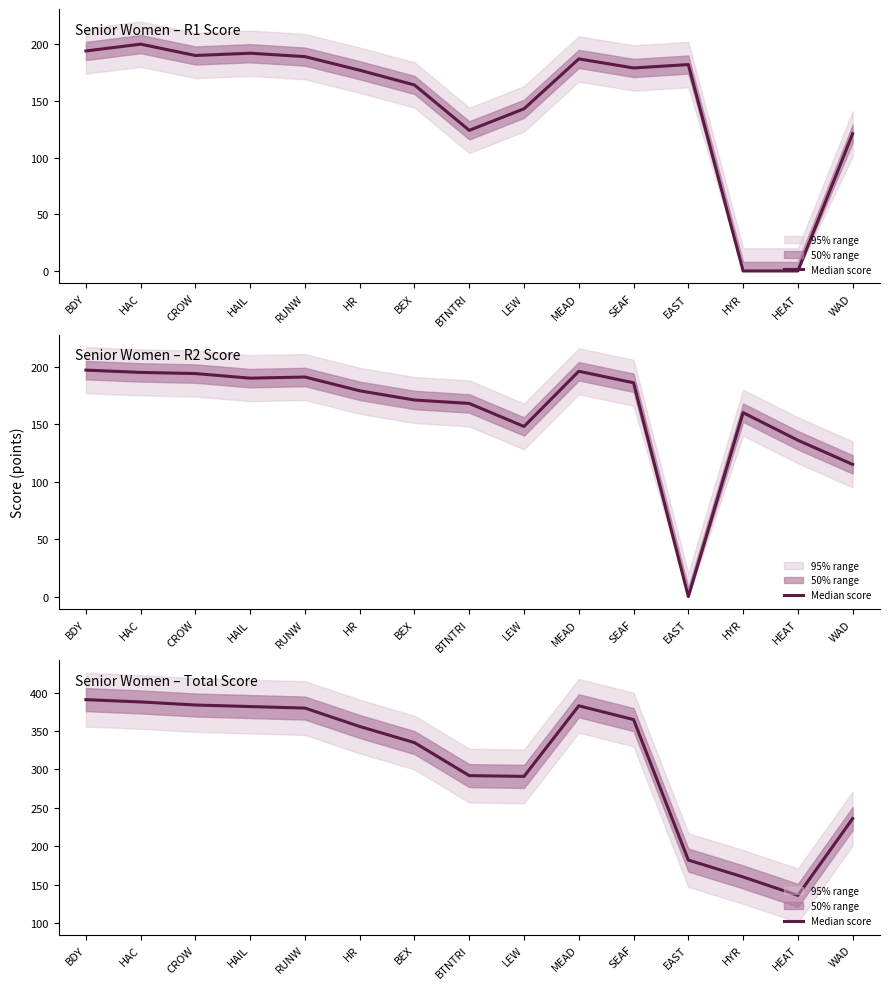

List the labels in order of value, largest first.

BDY, HAC, CROW, MEAD, HAIL, RUNW, SEAF, HR, BEX, BTNTRI, LEW, WAD, EAST, HYR, HEAT